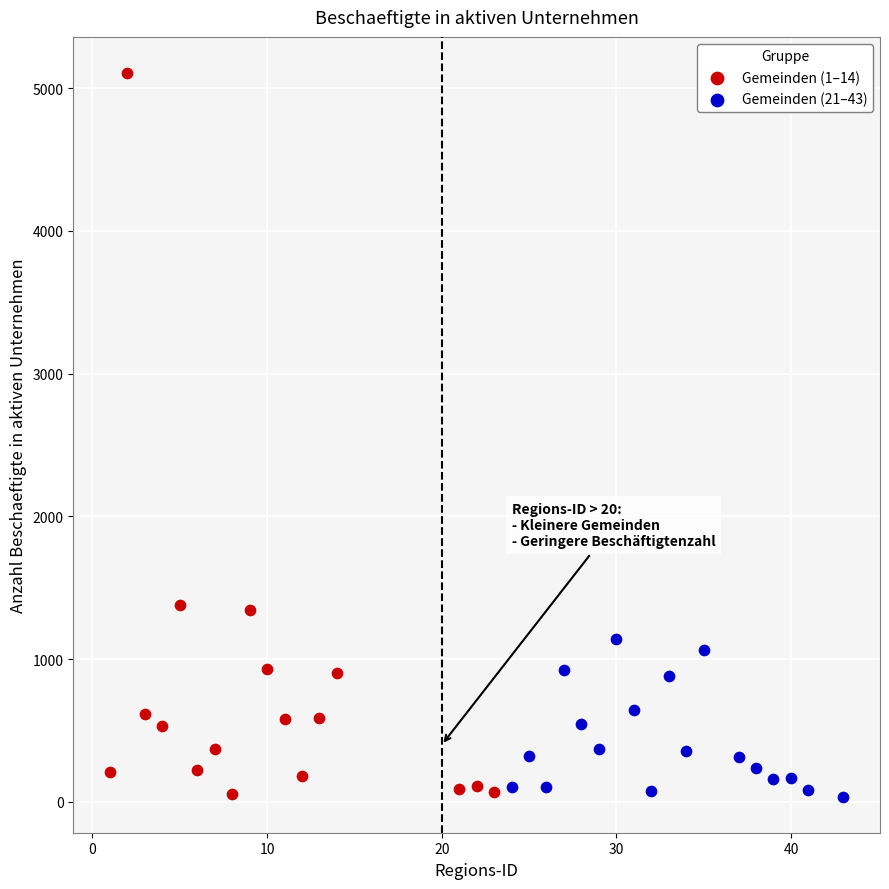

Which series contains the highest Y value?

Gemeinden (1–14)